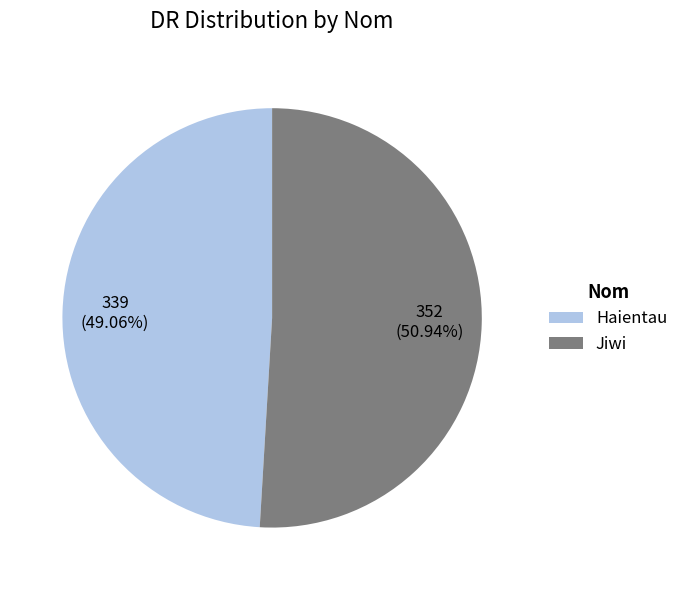

How many segments does this pie chart have?

2